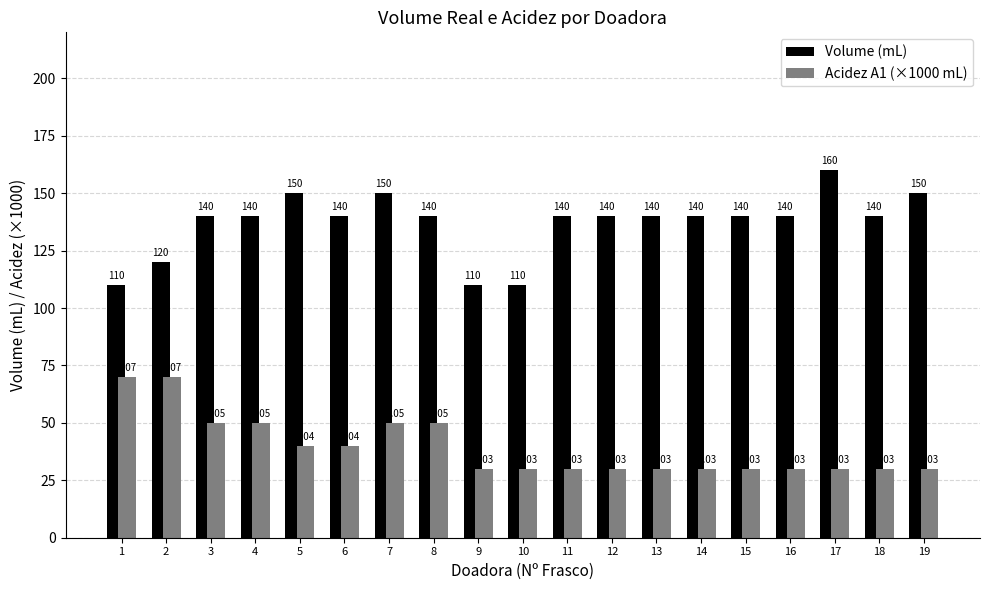

What is the approximate value of Volume (mL) at 4?

140